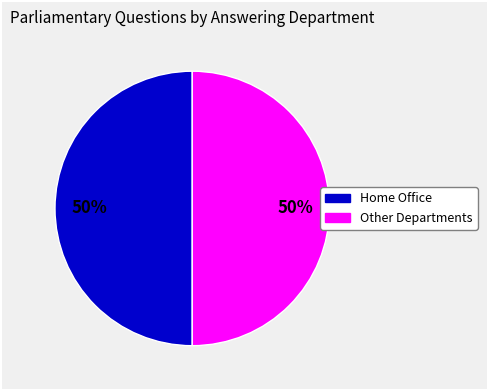

To the nearest percent, what portion does Home Office represent?

50%